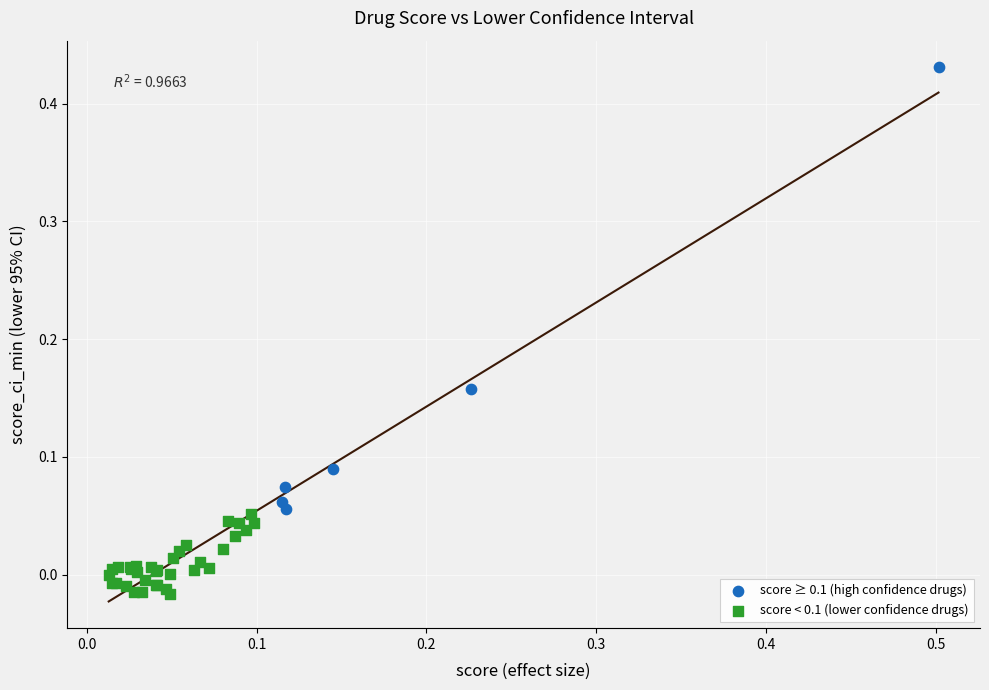

Which series reaches the minimum Y coordinate?

score < 0.1 (lower confidence drugs)